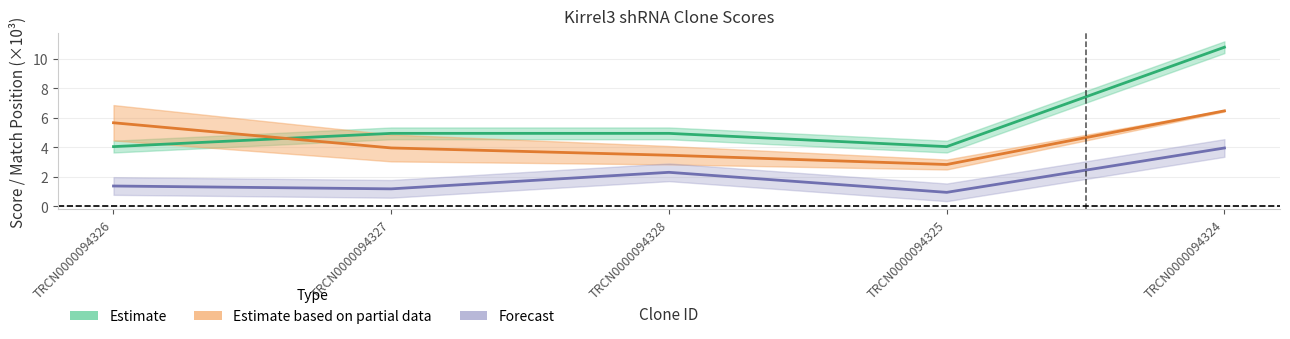

Count the number of data series in this chart.

3